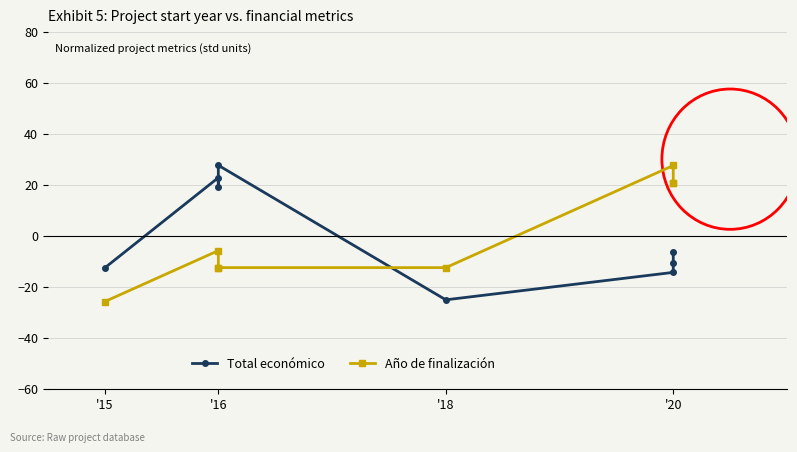

At which label is Año de finalización closest to 0?

'16